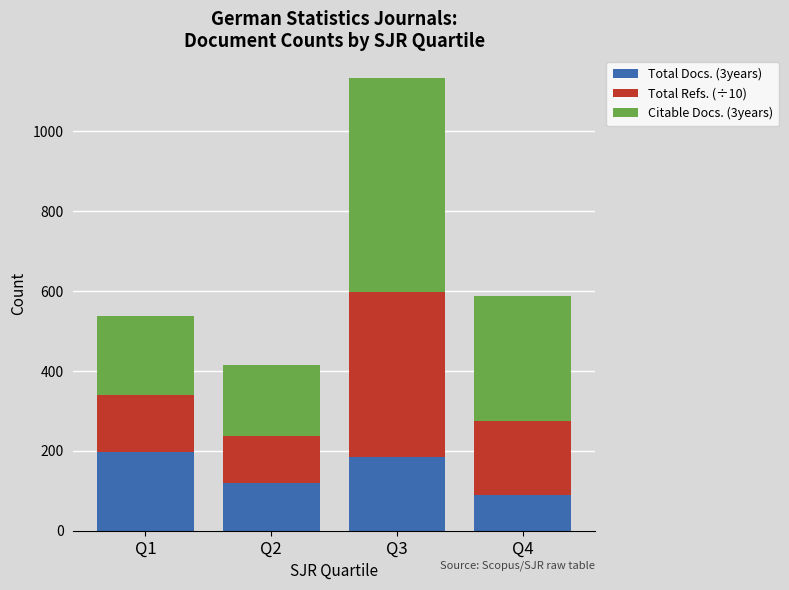

What is the value of the Total Docs. (3years) bar at the 2nd from the left?

119